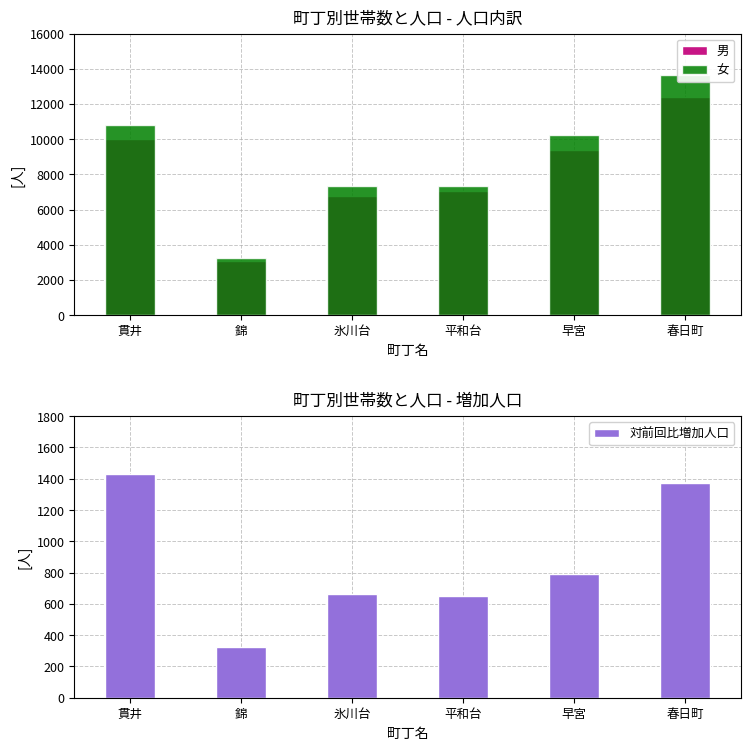

Are the bars horizontal?

No